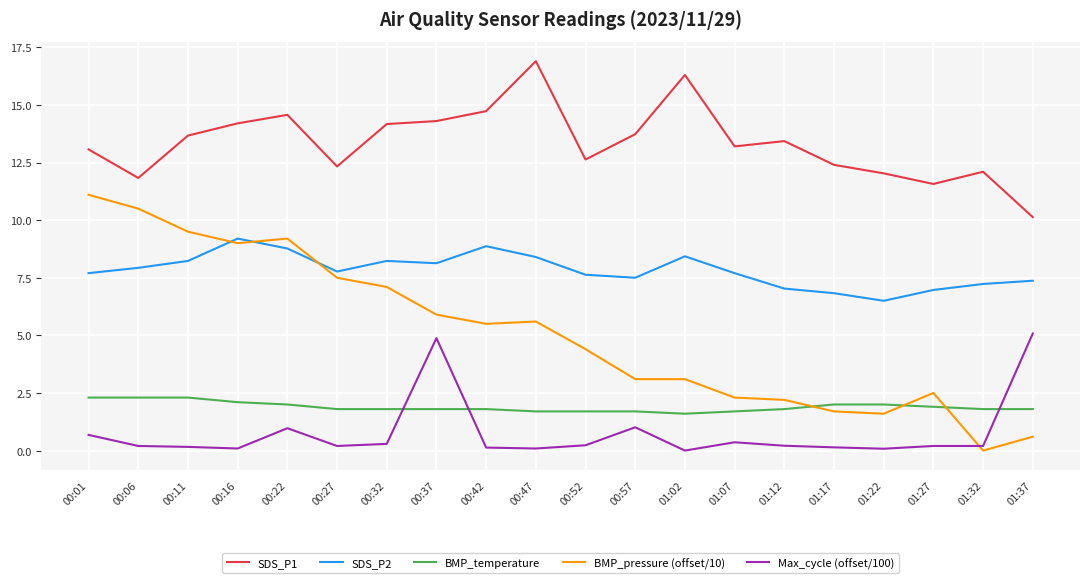

Is the value of BMP_pressure (offset/10) at 01:27 greater than the value of SDS_P2 at 00:22?

No